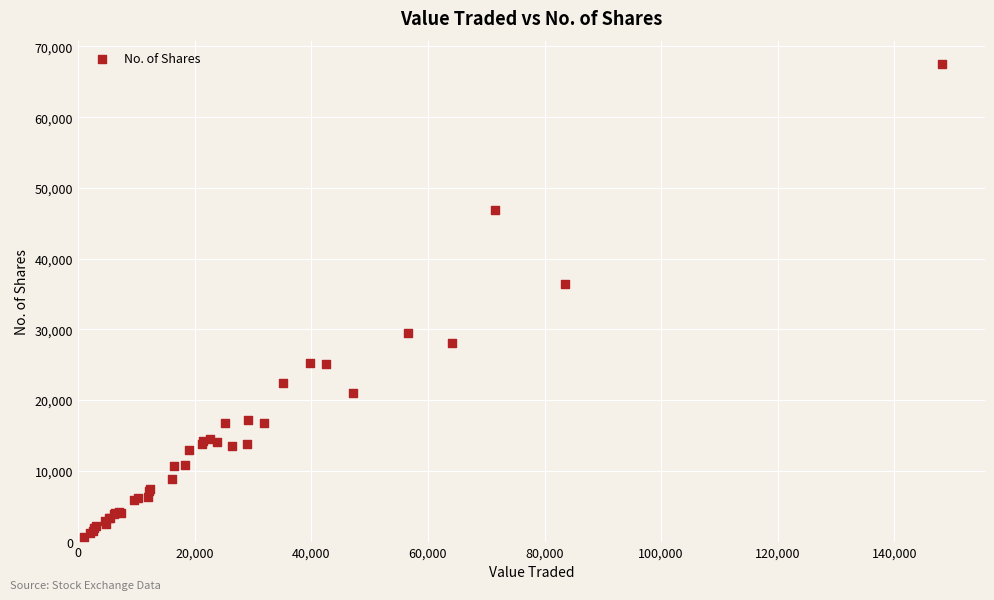

What Y value in the scatter plot is closest to 34076?

36448